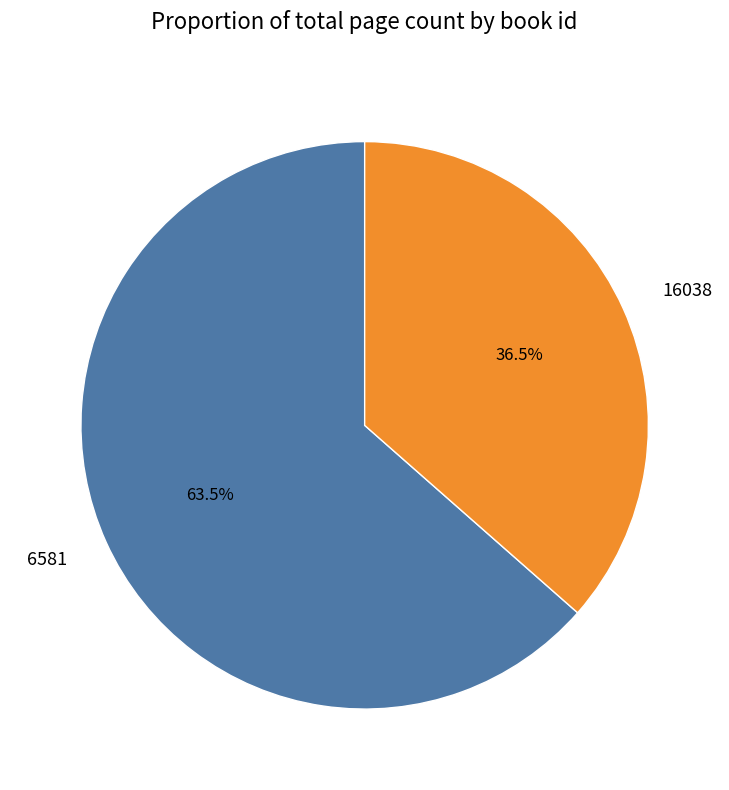

Which has a higher value, 16038 or 6581?

6581